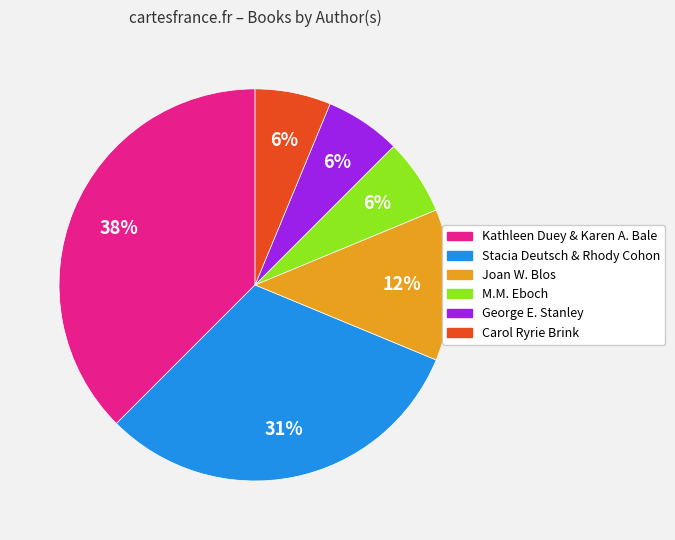

The Kathleen Duey & Karen A. Bale slice represents 38% of the pie. True or false?

True